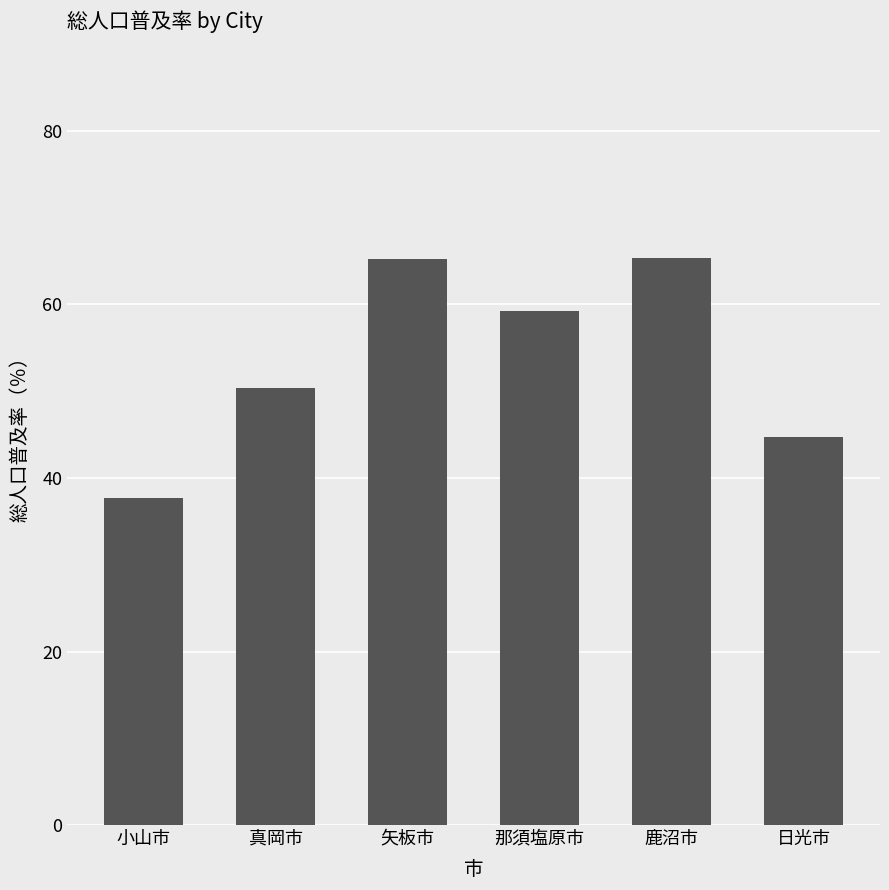

What is the value of the 3rd bar from the left?

65.2